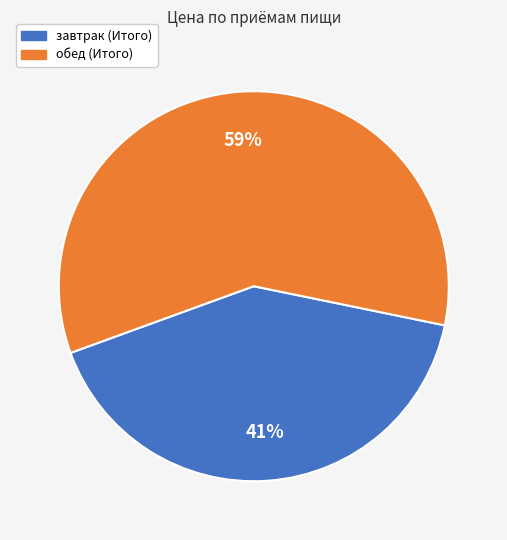

Is the sum of обед (Итого) and завтрак (Итого) greater than half?

Yes